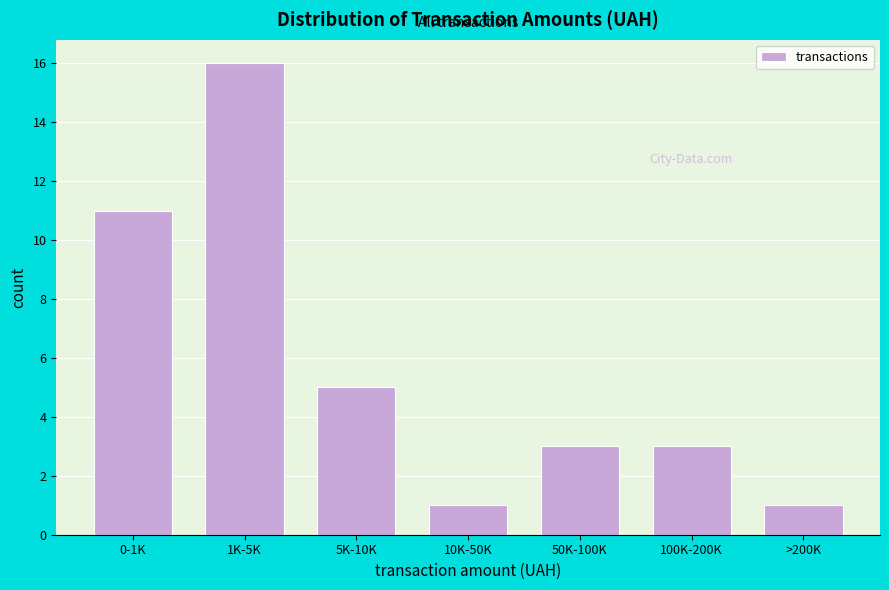

Reading left to right, what are all the values shown in this chart?

0-1K=11	1K-5K=16	5K-10K=5	10K-50K=1	50K-100K=3	100K-200K=3	>200K=1